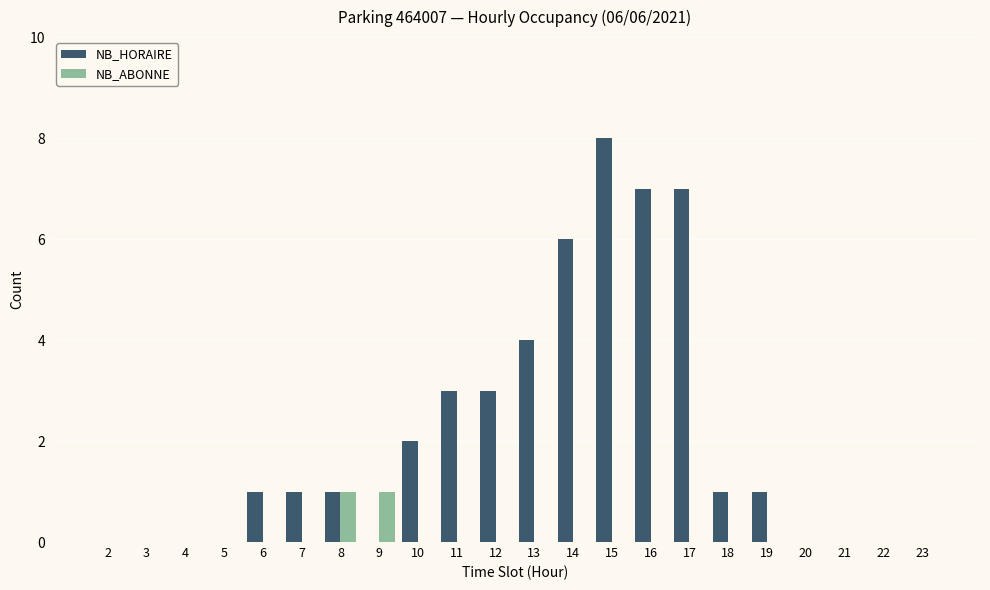

How many groups of bars are there?

22